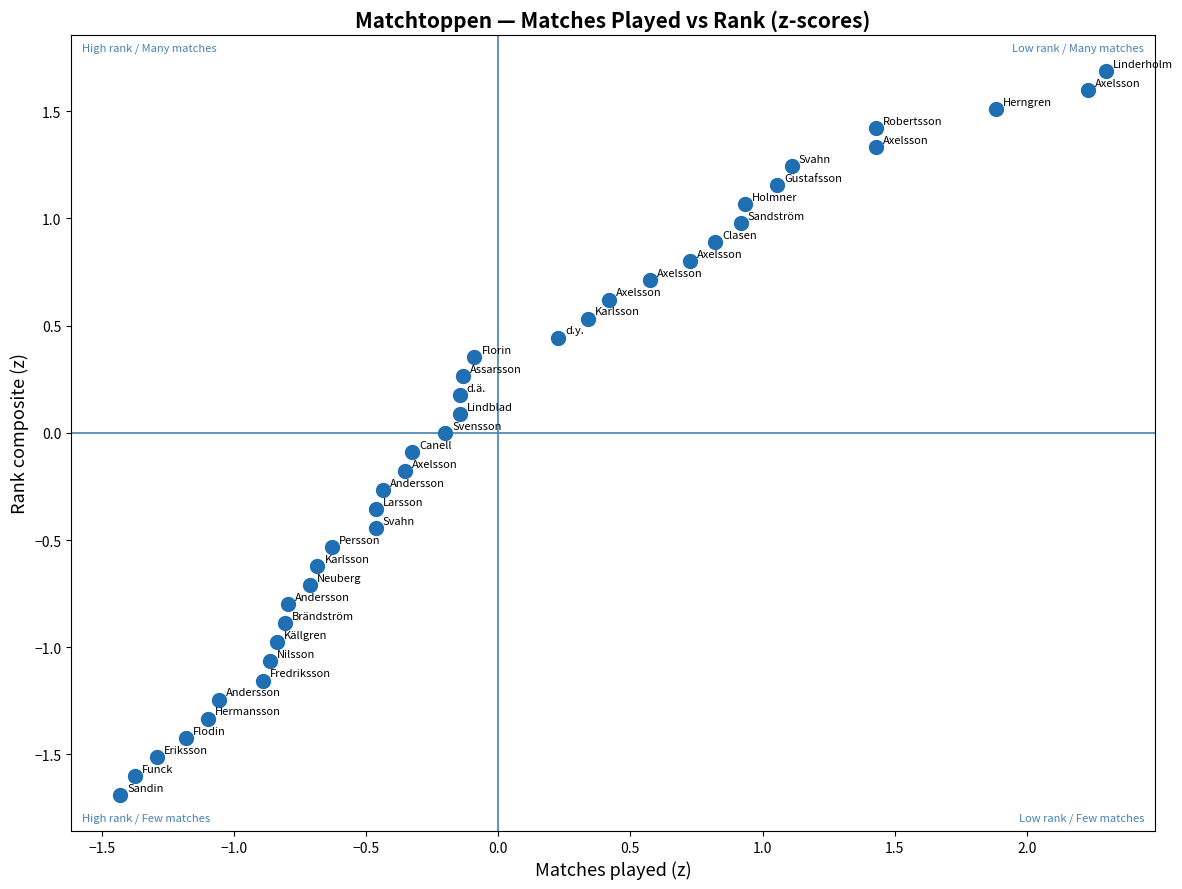

What is the range of X values (max minus min)?

3.7